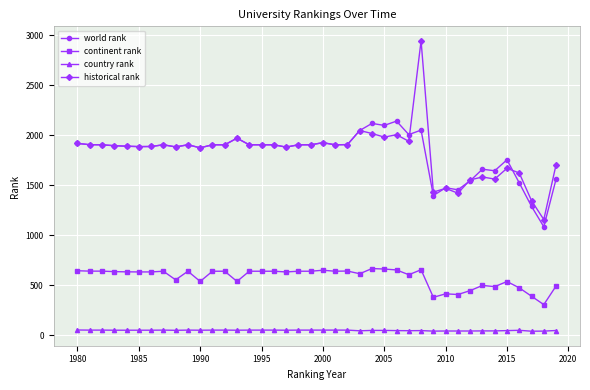

True or false: historical rank and continent rank cross at least once.

False